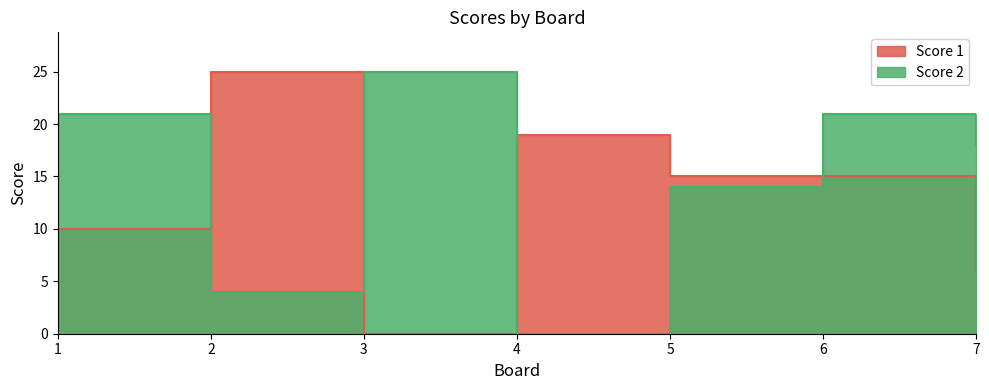

Which label corresponds to the largest value in the chart?

2